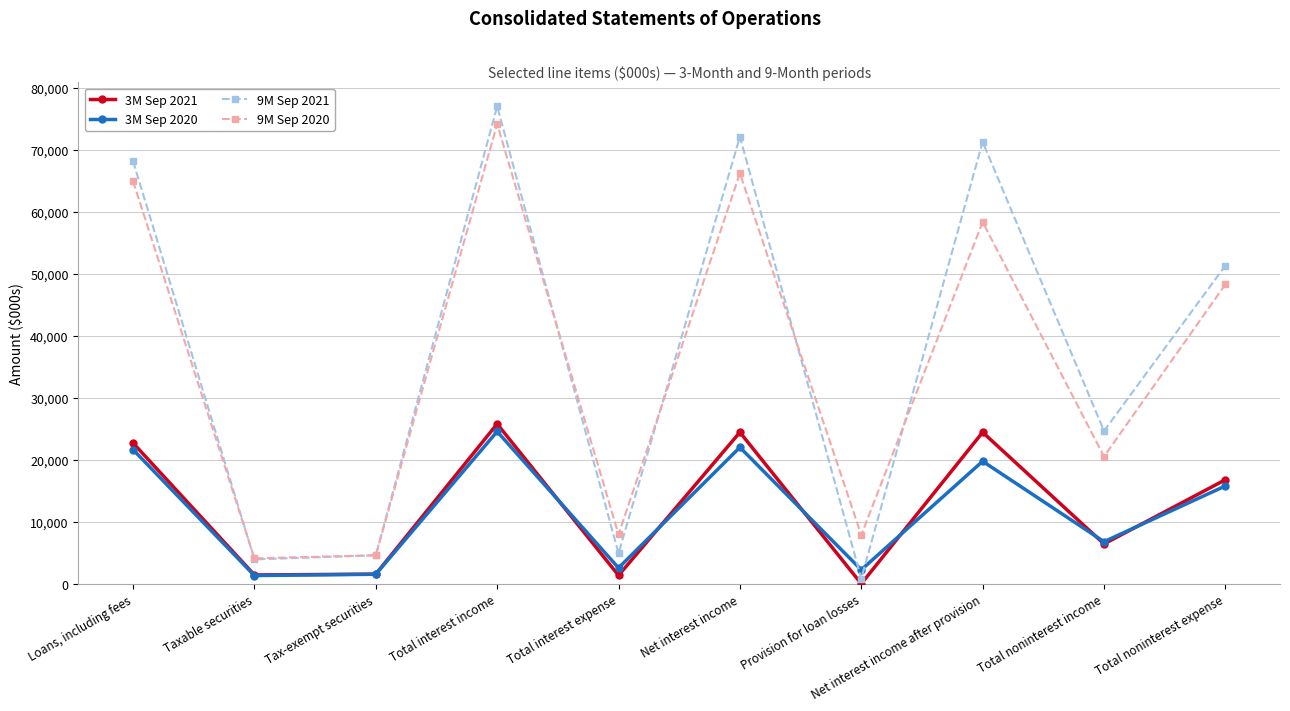

True or false: 3M Sep 2021 and 9M Sep 2020 cross at least once.

False